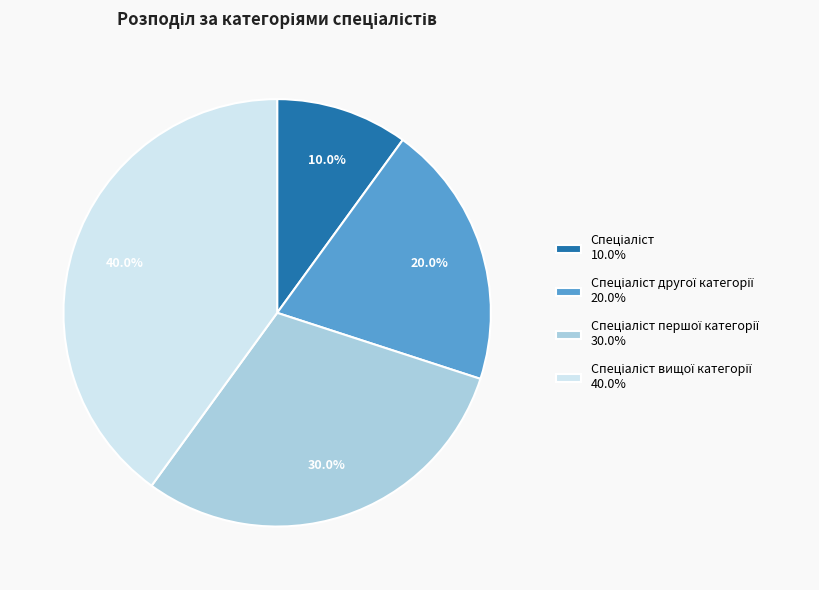

How many segments does this pie chart have?

4